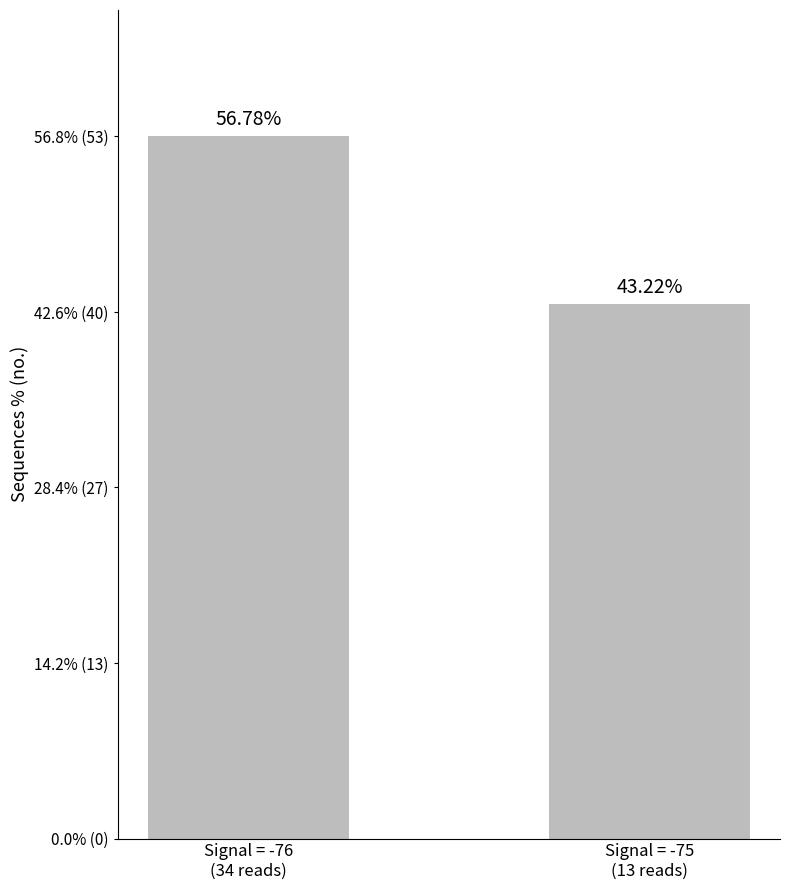

What is the ratio of the value at Signal = -76
(34 reads) to the value at Signal = -75
(13 reads)?

1.3